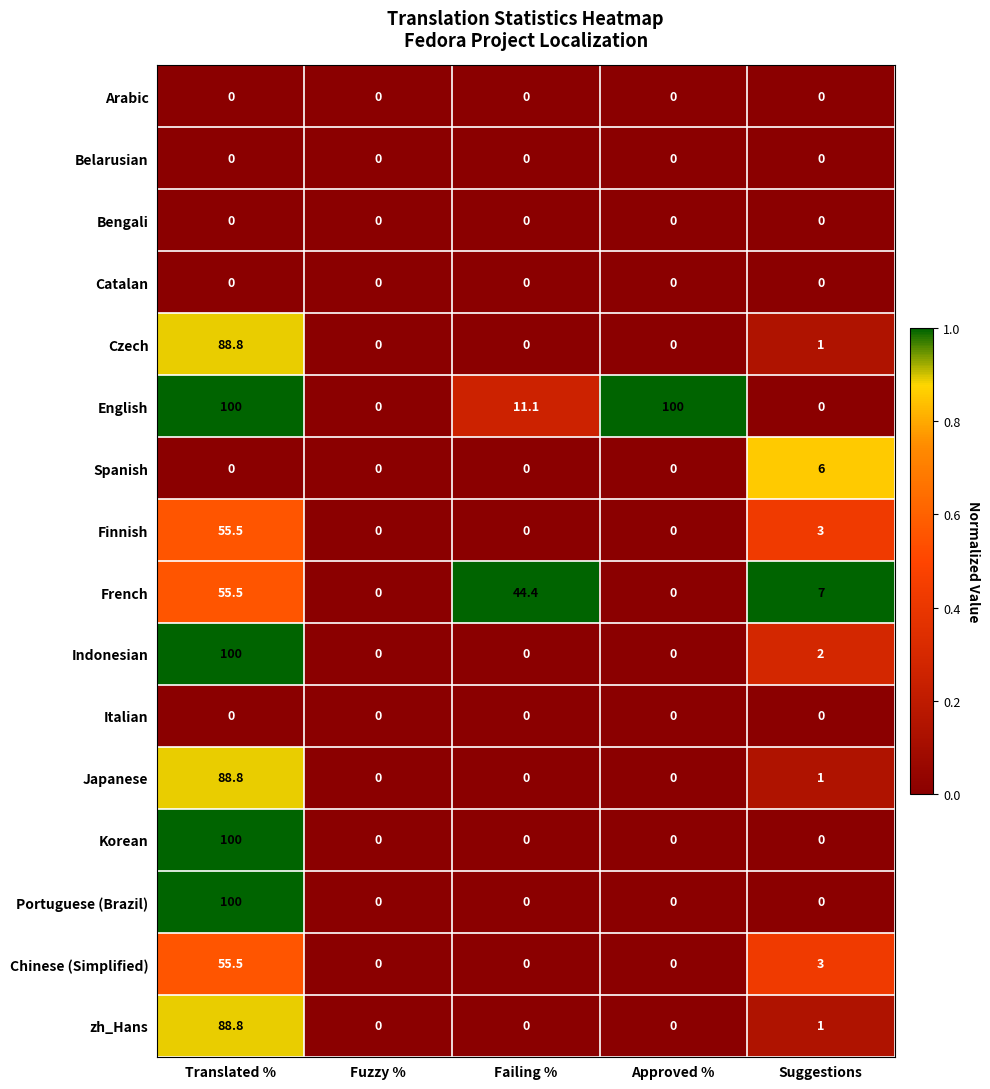

At which label is French closest to 27?

Failing %